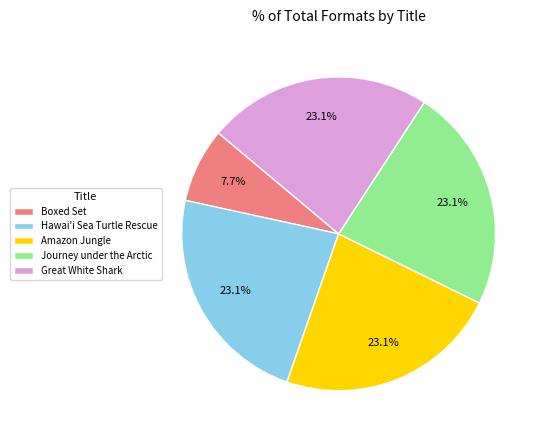

Does Hawai'i Sea Turtle Rescue represent more than half of the total?

No